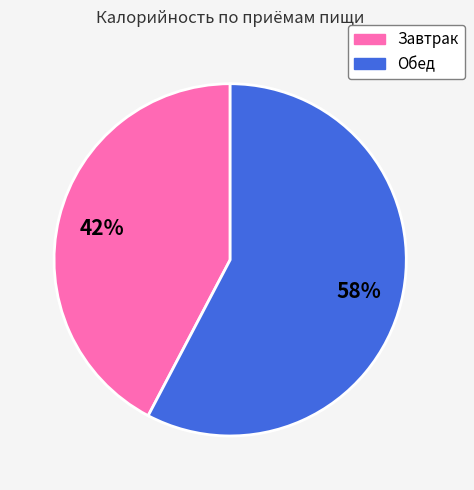

What is the ratio of the value at Обед to the value at Завтрак?

1.4